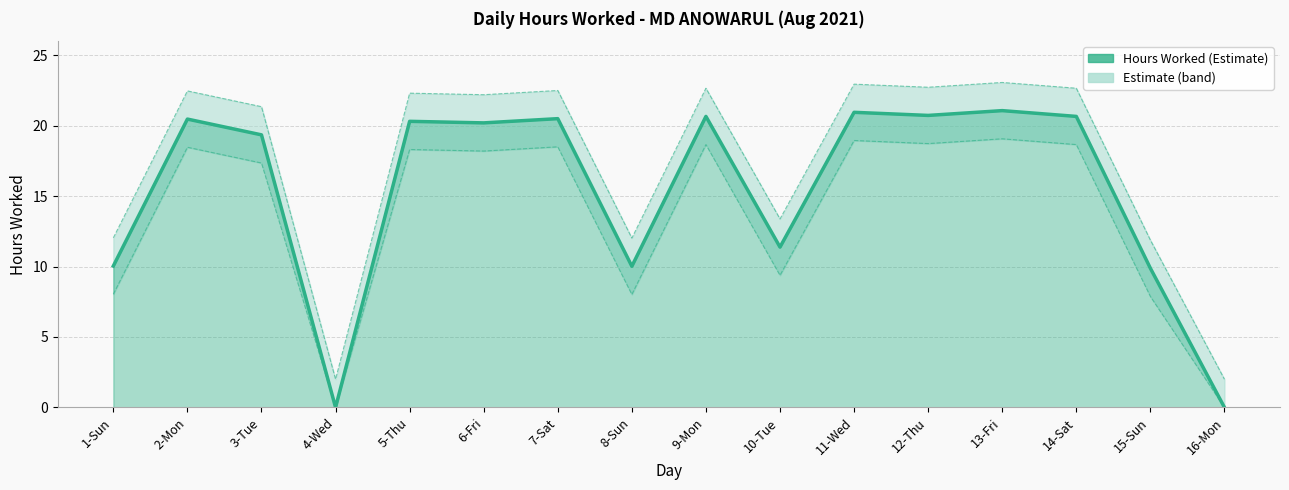

What is the difference between the second highest and second lowest values?

20.9